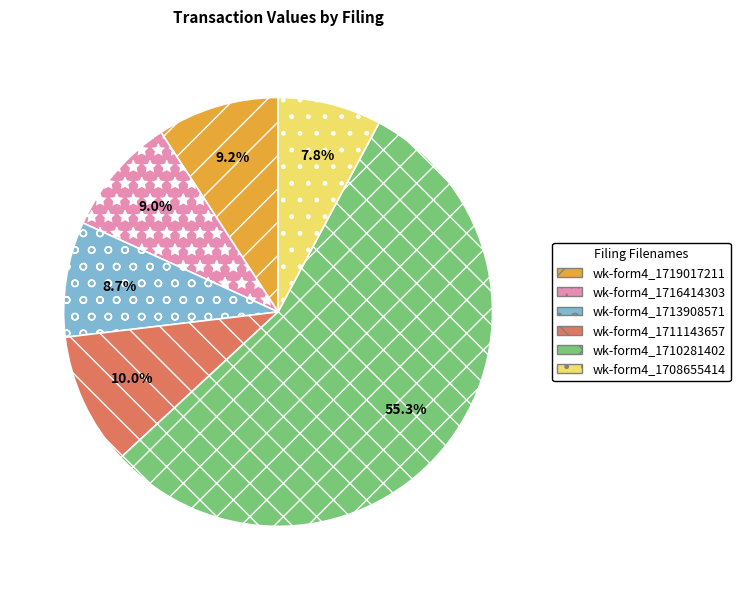

Is there a majority slice in this chart?

Yes